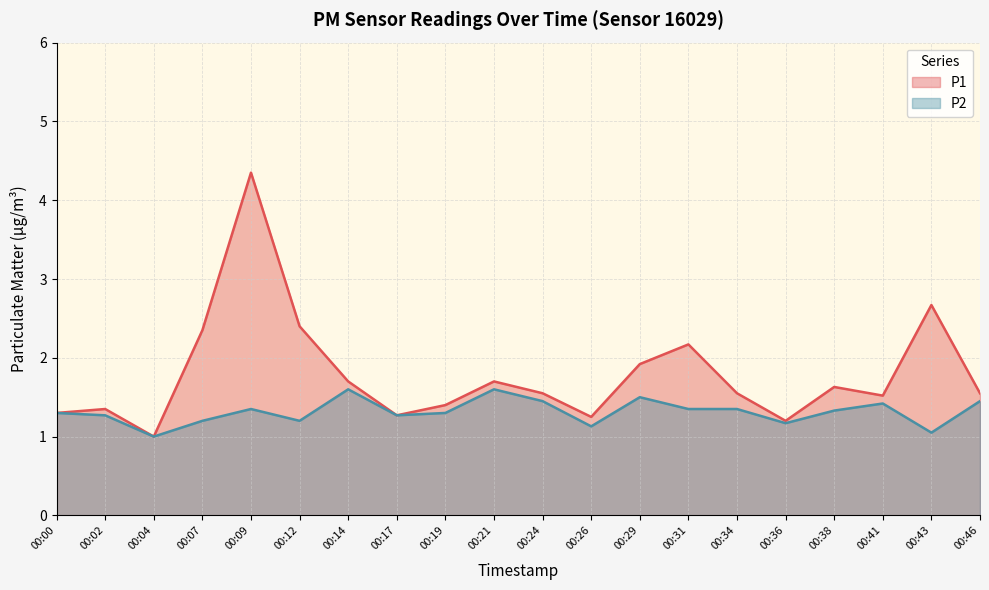

What is the total value across all series at 00:24?

3.0